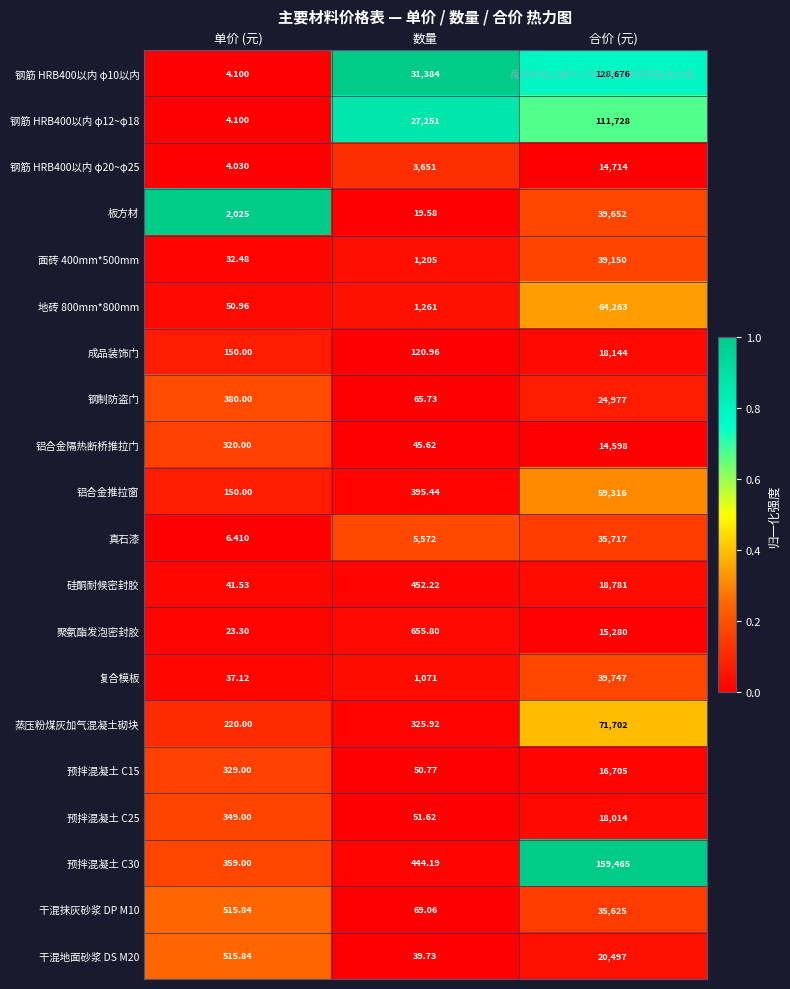

At which category is the sum across all series the highest?

合价 (元)